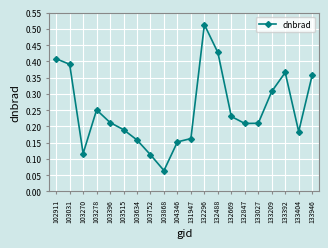

At which category does the data reach its first local valley?

103270